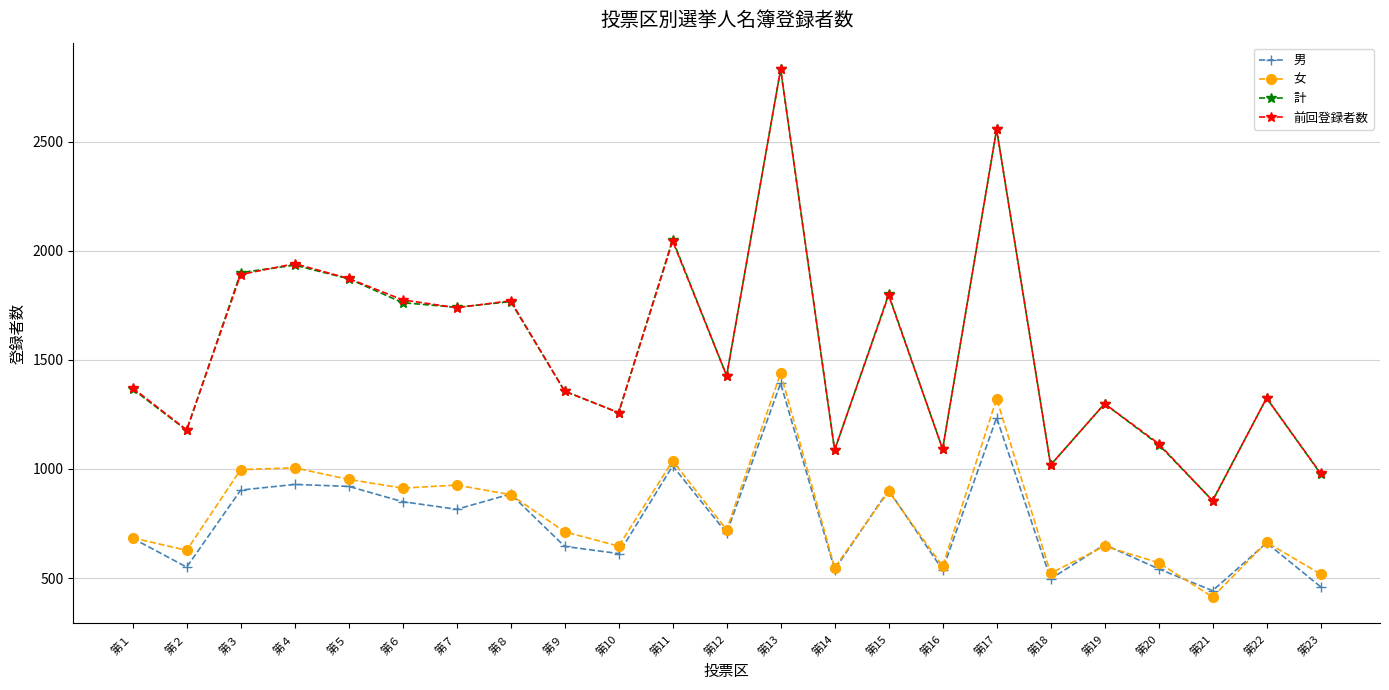

What is the value of the 女 point at the 3rd from the left?

997